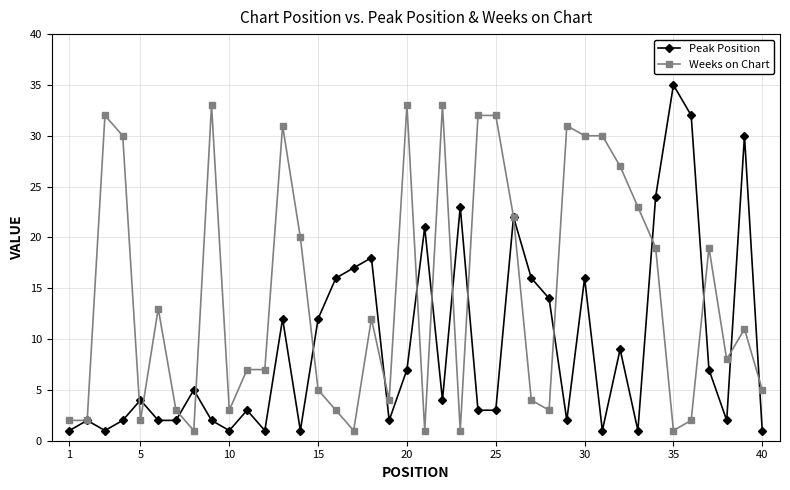

How many distinct data groups are displayed?

2